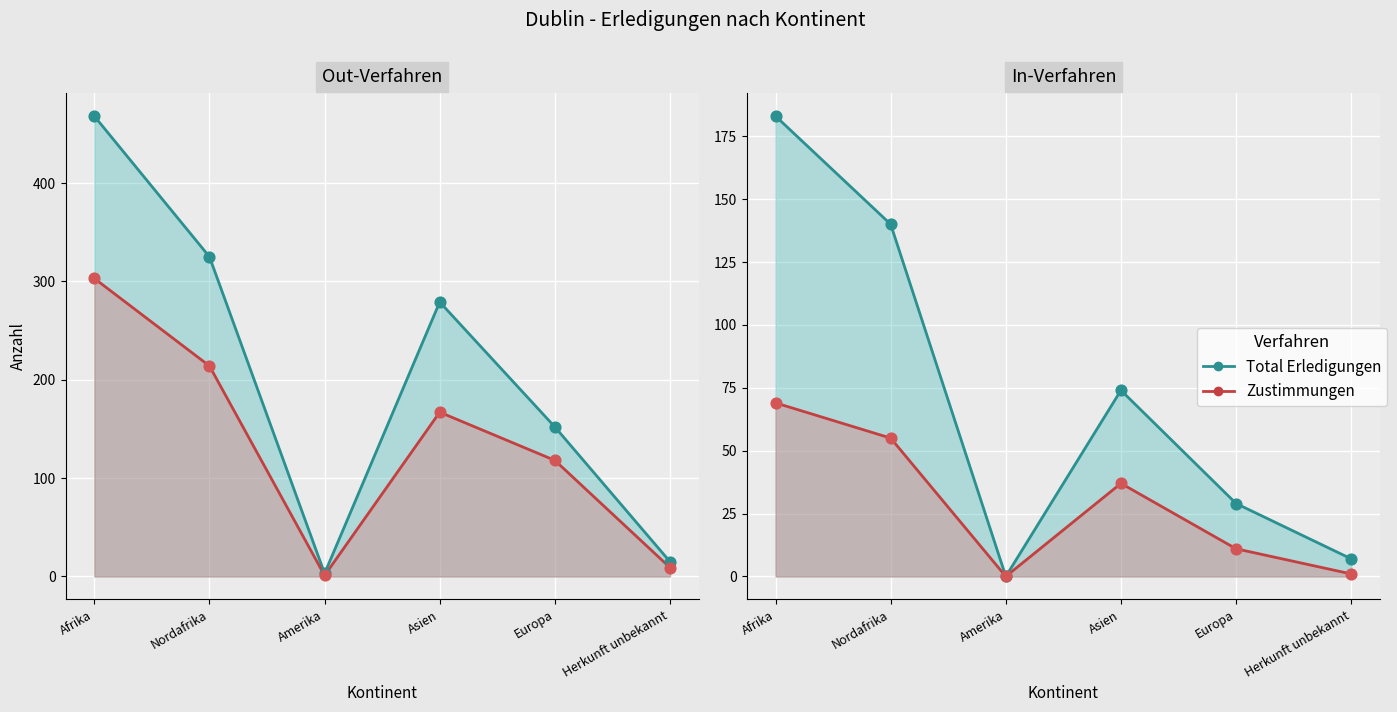

Which series reaches the minimum Y coordinate?

Total Erledigungen In